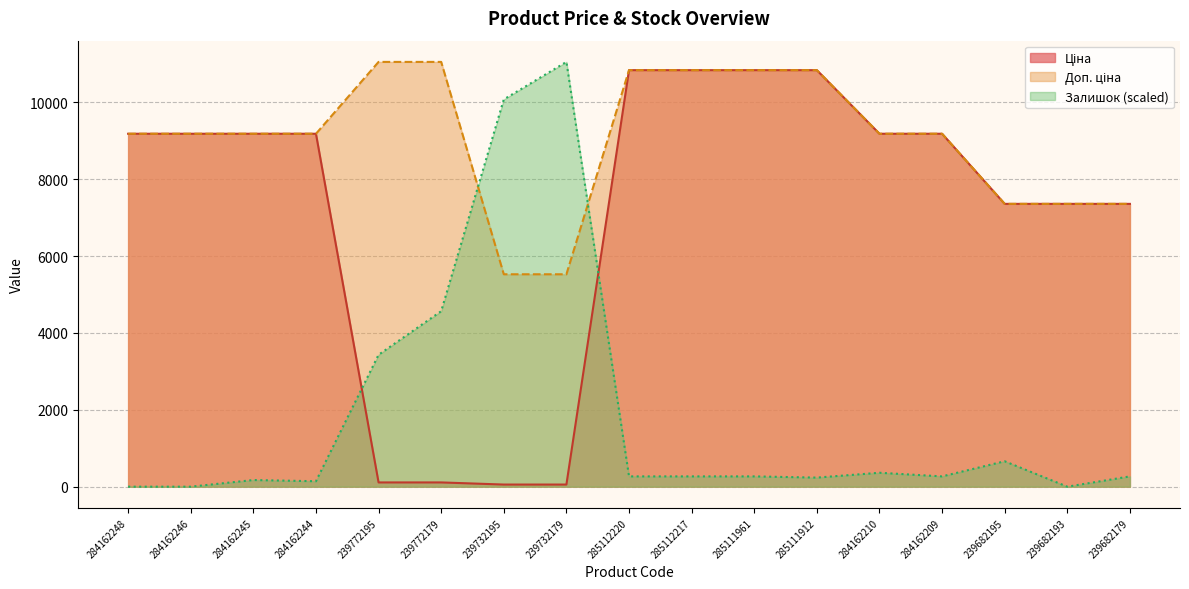

Which series has the largest total across all categories?

Доп. ціна